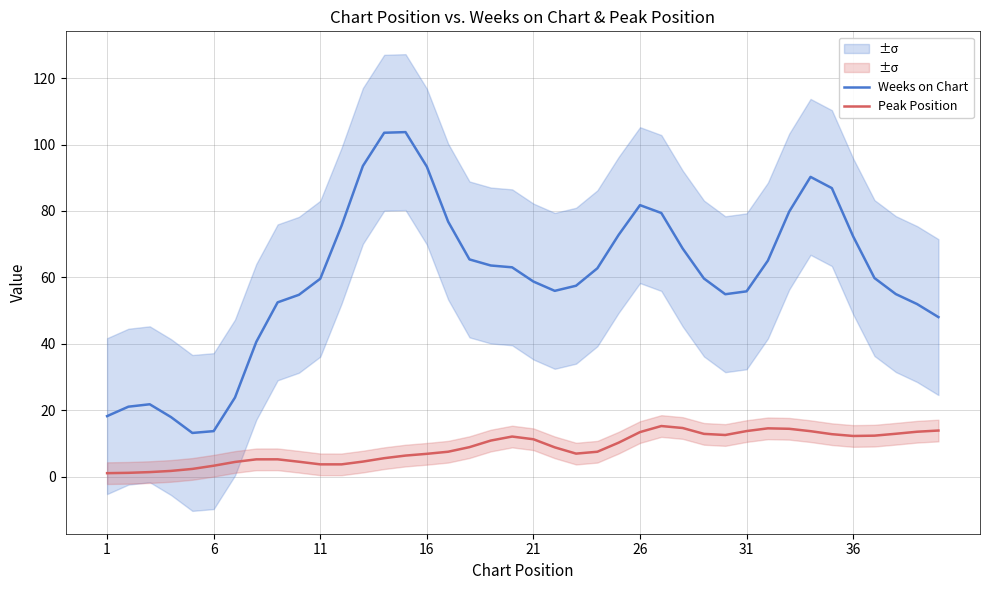

True or false: Peak Position and Weeks on Chart cross at least once.

False